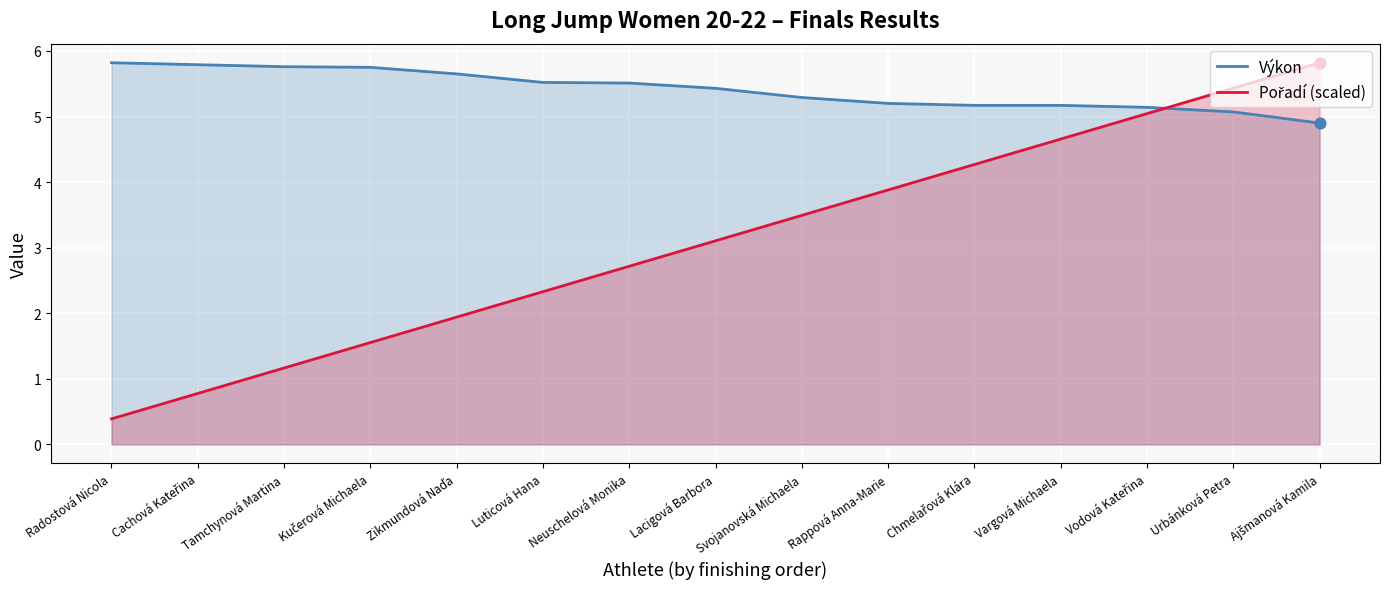

Which series reaches the minimum Y coordinate?

Pořadí (scaled)